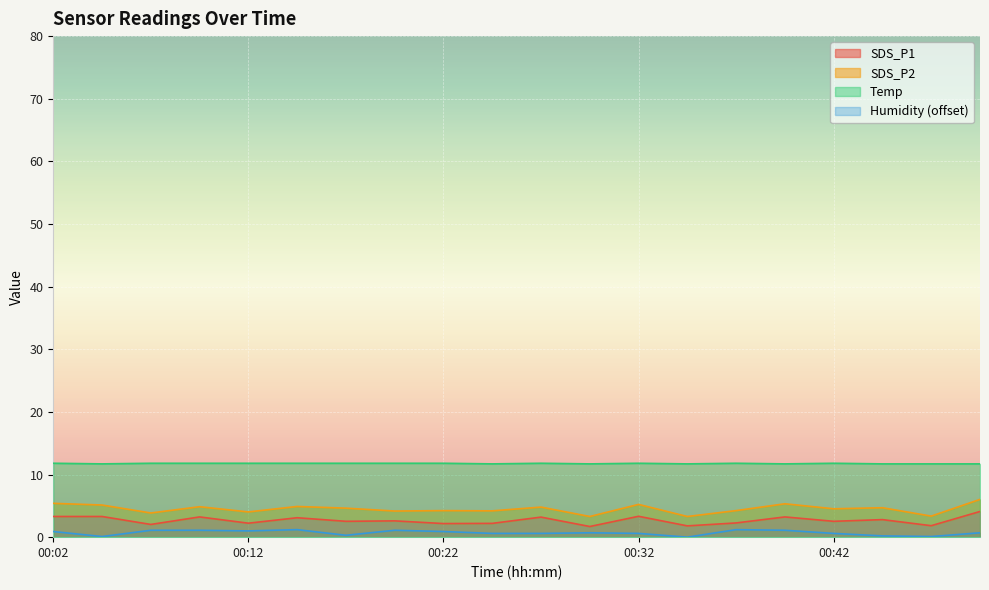

What is the average value of the Humidity series?

0.7